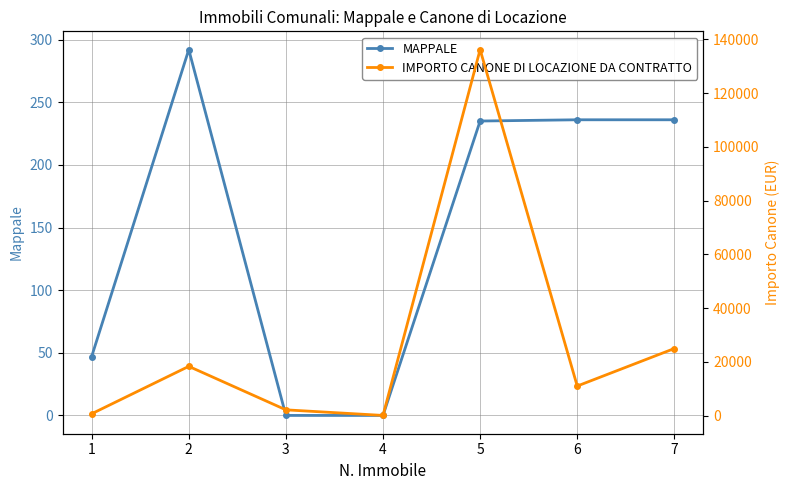

Read the IMPORTO CANONE DI LOCAZIONE DA CONTRATTO value at 5.

136136.0